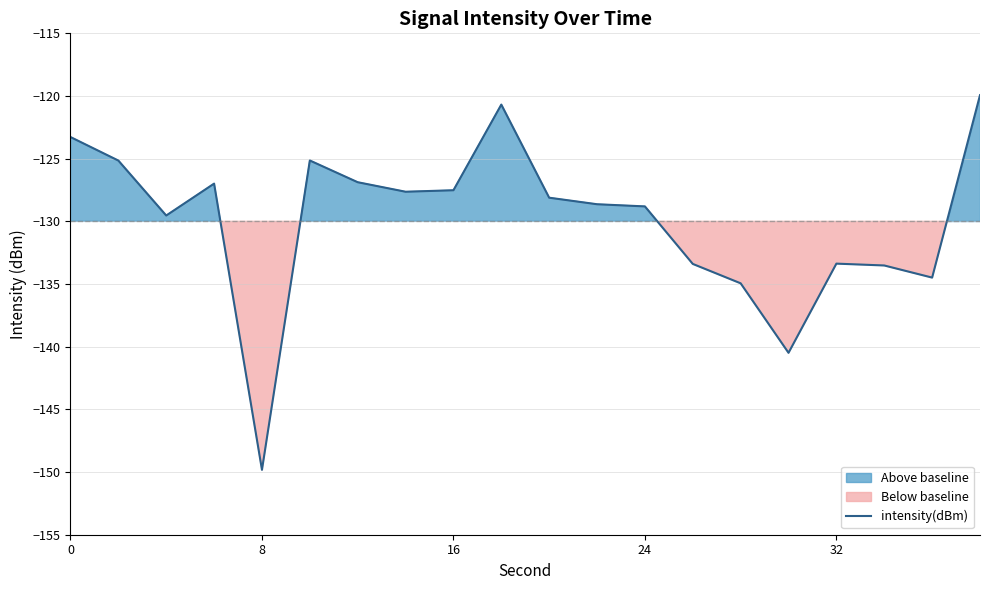

How many data points are less than -128?

11